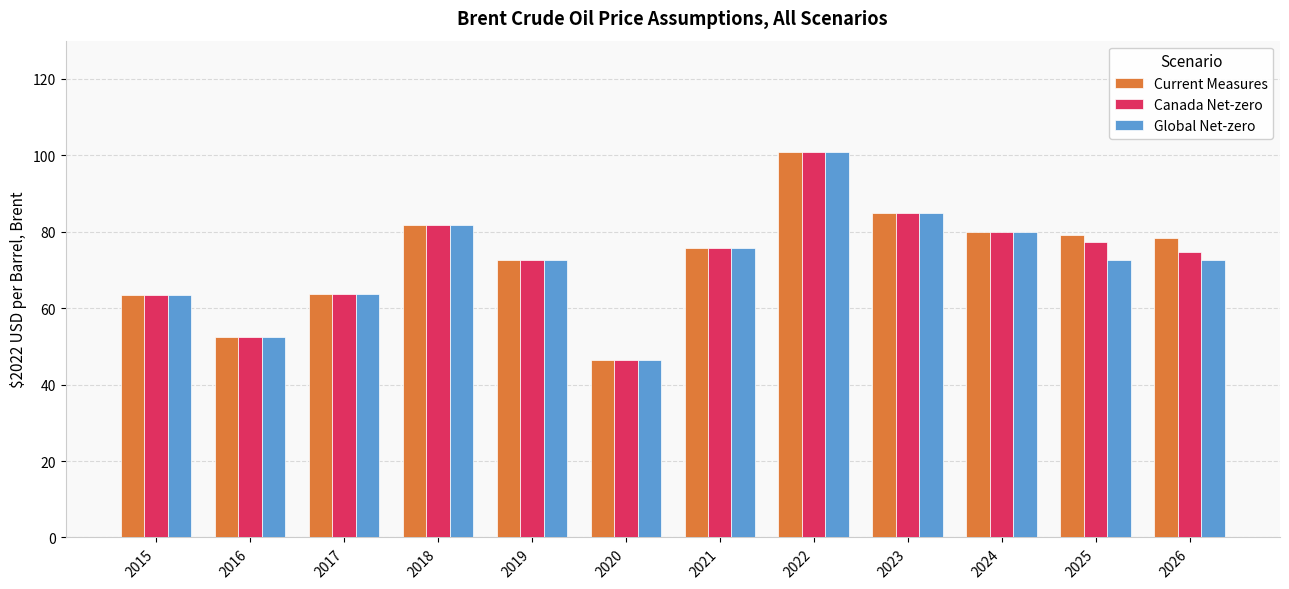

What is the difference between the highest and lowest values at 2025?

6.7